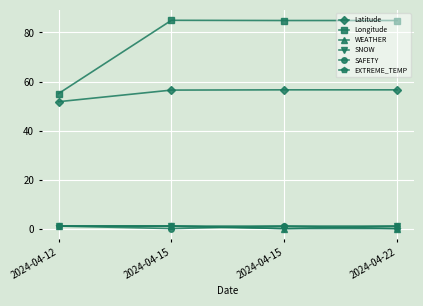

True or false: EXTREME_TEMP and Longitude cross at least once.

False